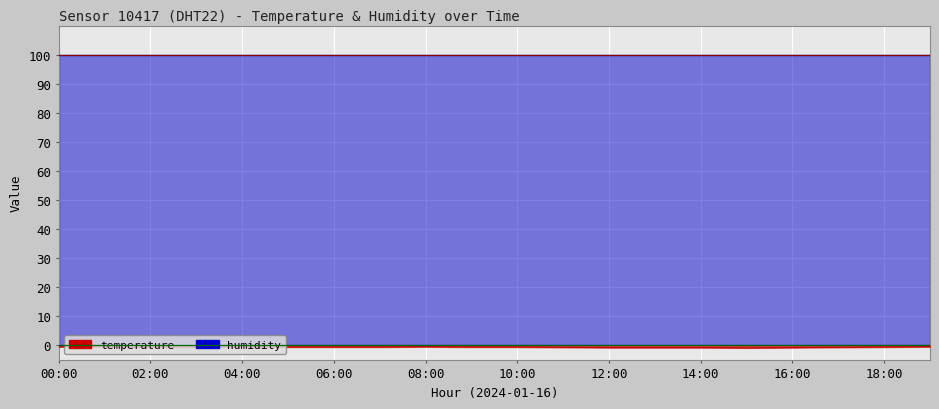

At which category does the chart reach its peak across all series?

00:00